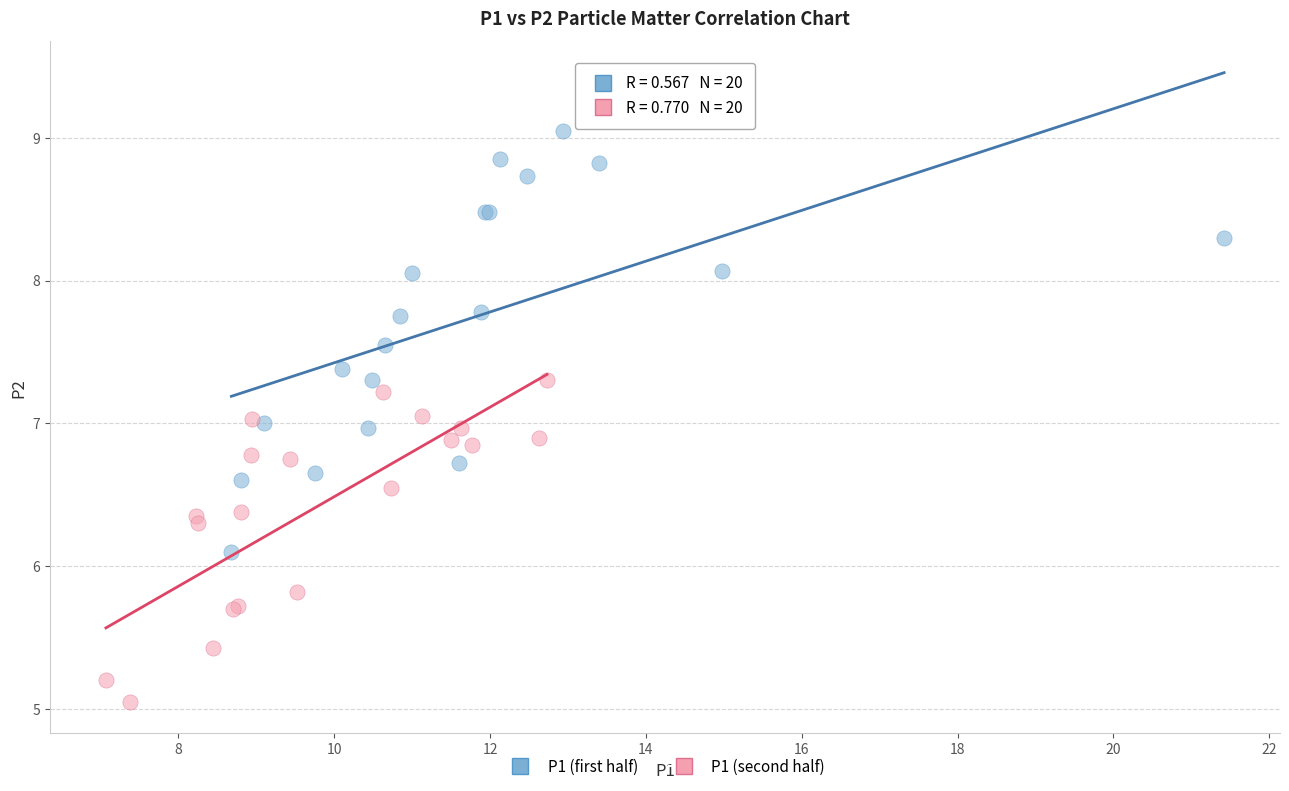

Which series contains the highest Y value?

P1 (first half)